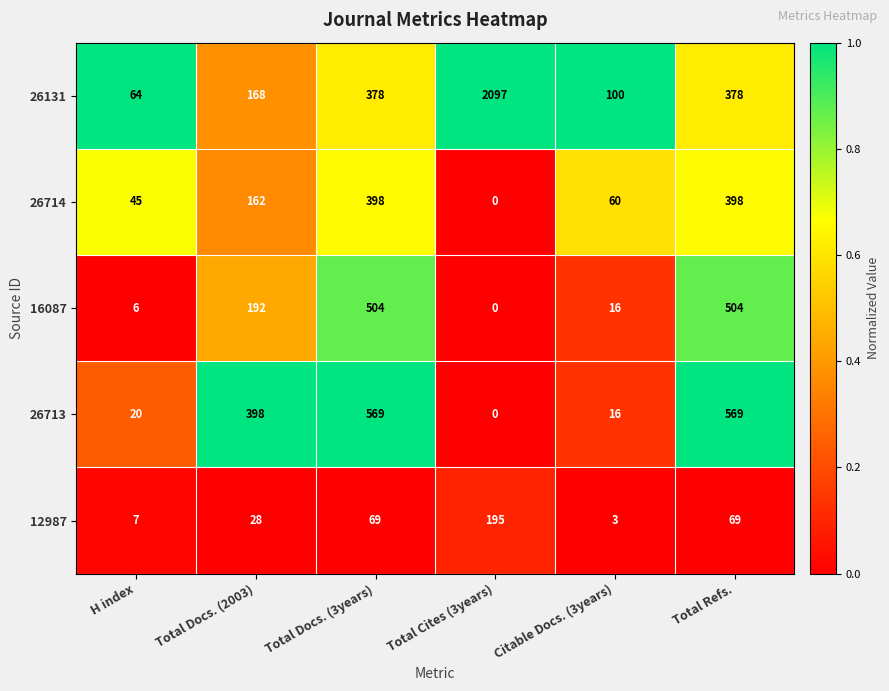

What is the difference between the maximum and minimum values in the 16087 series?

504